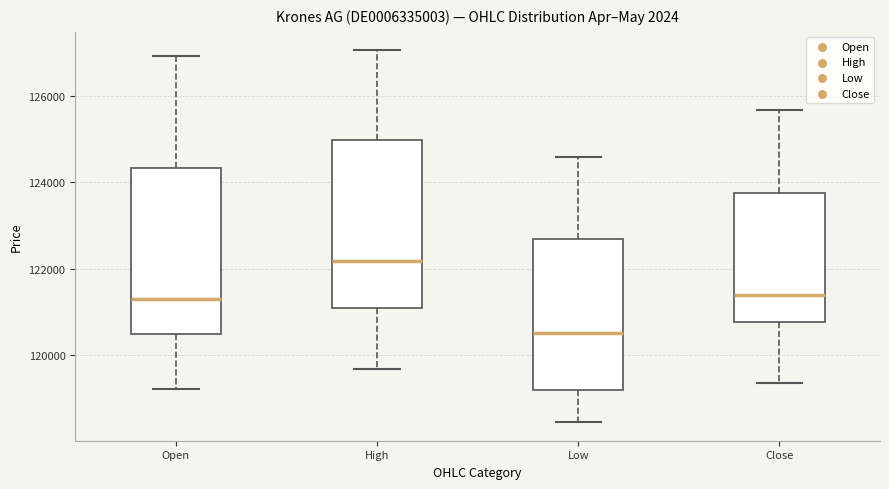

Where does the lower whisker of the box for Low end on the y-axis? The values are not printed on the chart, so give them approximately, as read against the axis.

118400